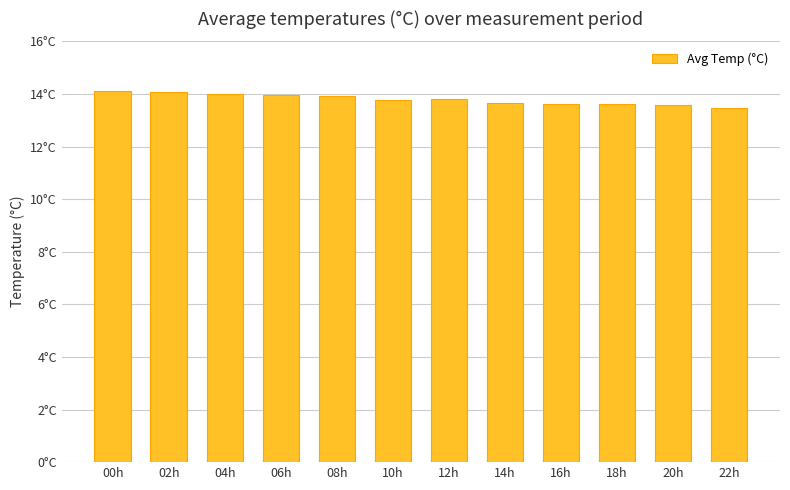

True or false: the data shows 20.2 at 06h.

False